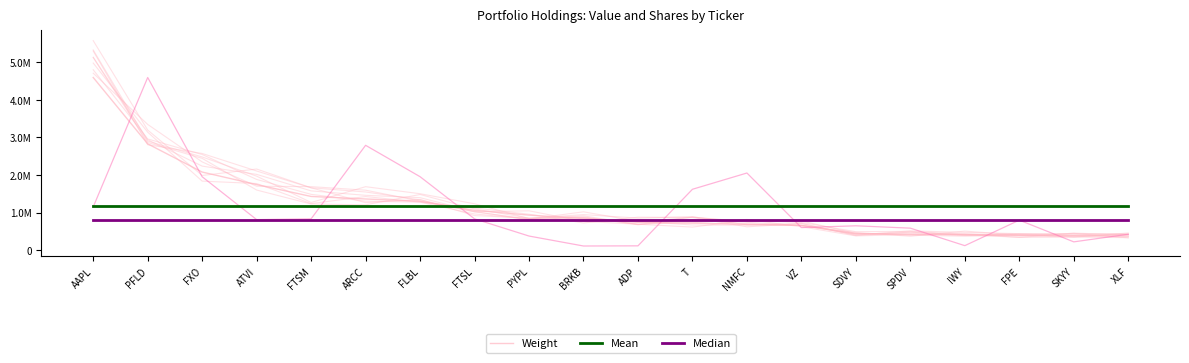

Which series has the largest range (max minus min)?

Weight